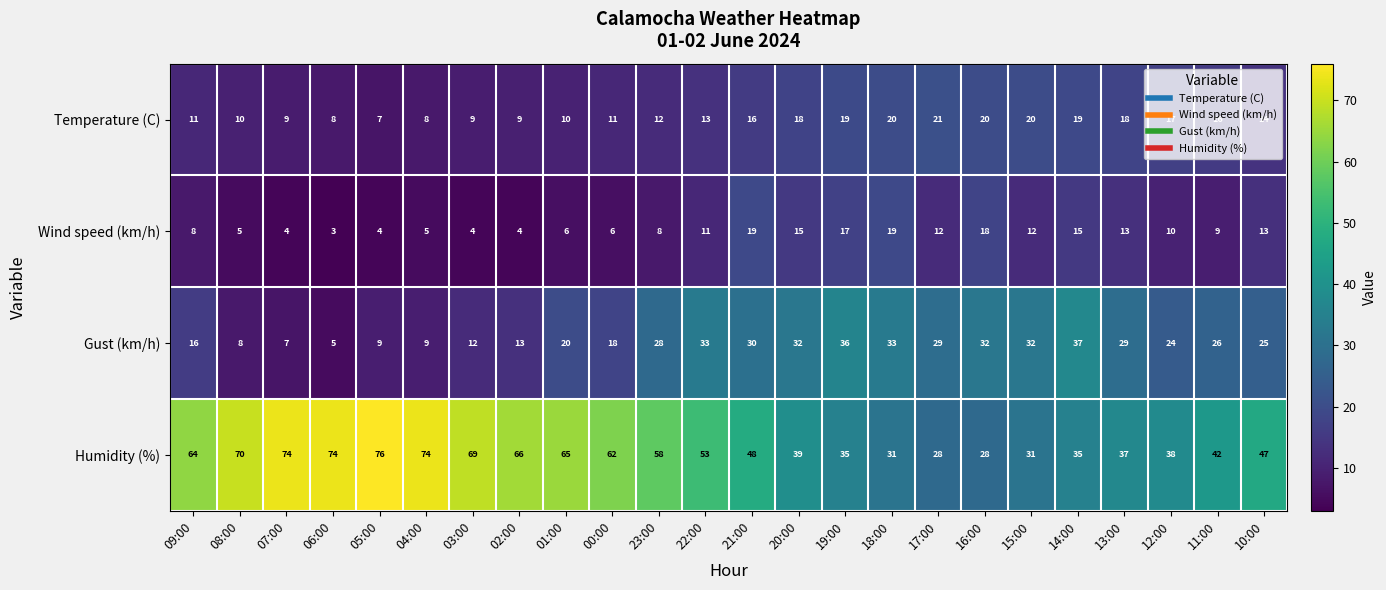

Which series has the widest spread of values?

Humidity (%)